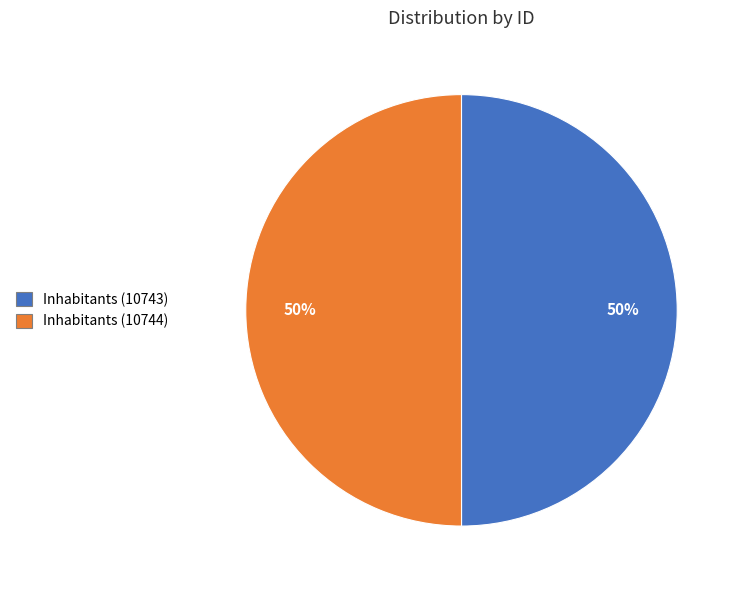

The Inhabitants (10743) slice represents 41% of the pie. True or false?

False